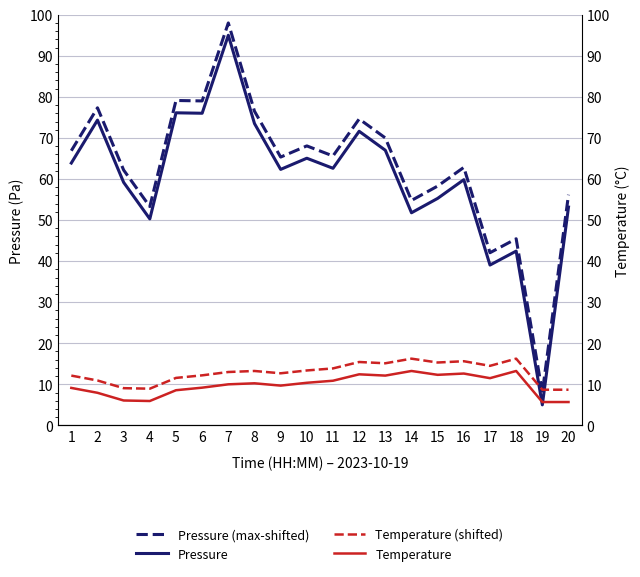

Is the value of Temperature at 11 greater than the value of Pressure (max-shifted) at 11?

No